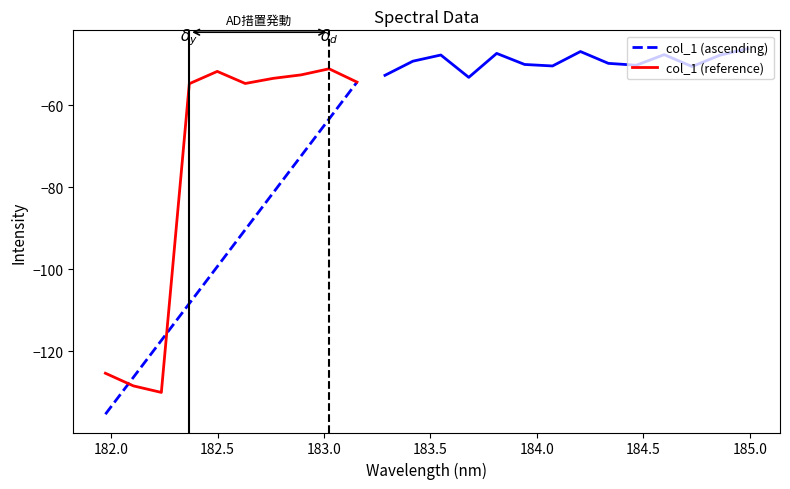

What is the lowest value of the col_1 (ascending) series?

-135.4